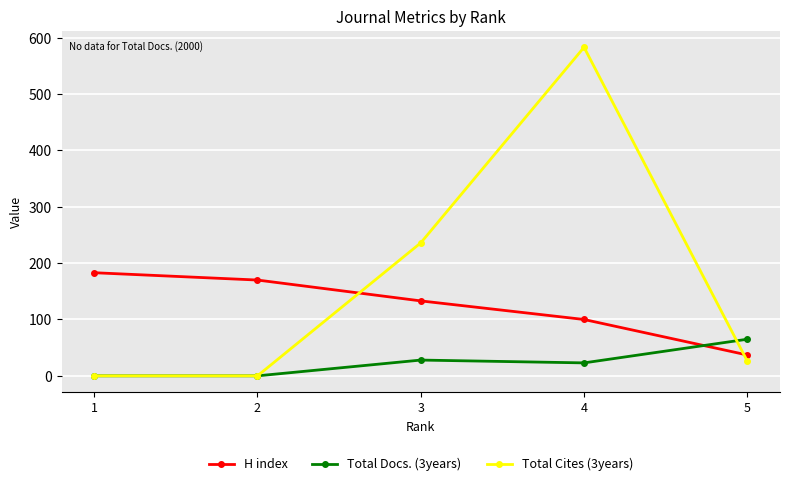

What is the greatest value displayed?

583